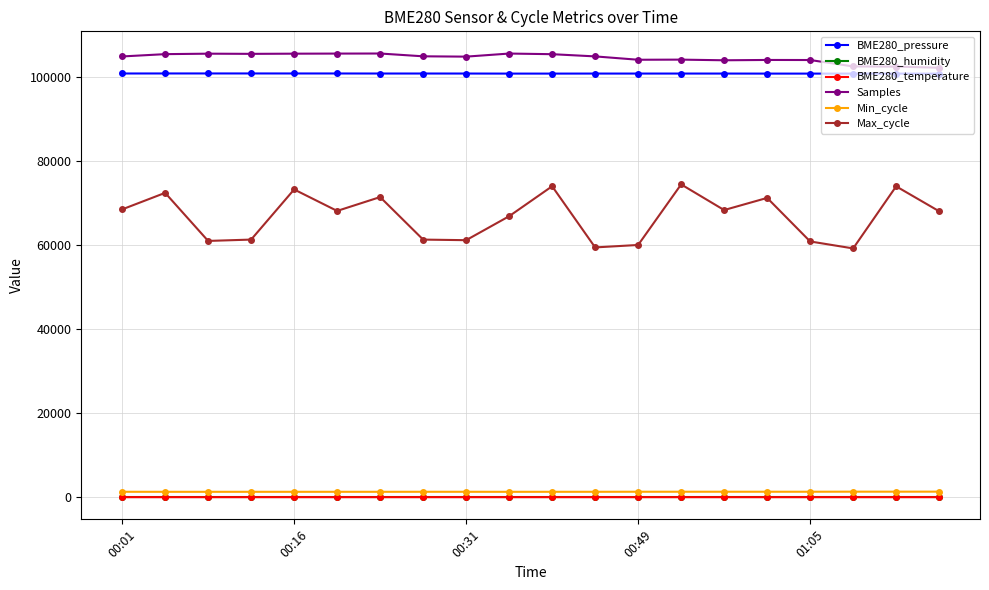

True or false: BME280_humidity and Max_cycle cross at least once.

False